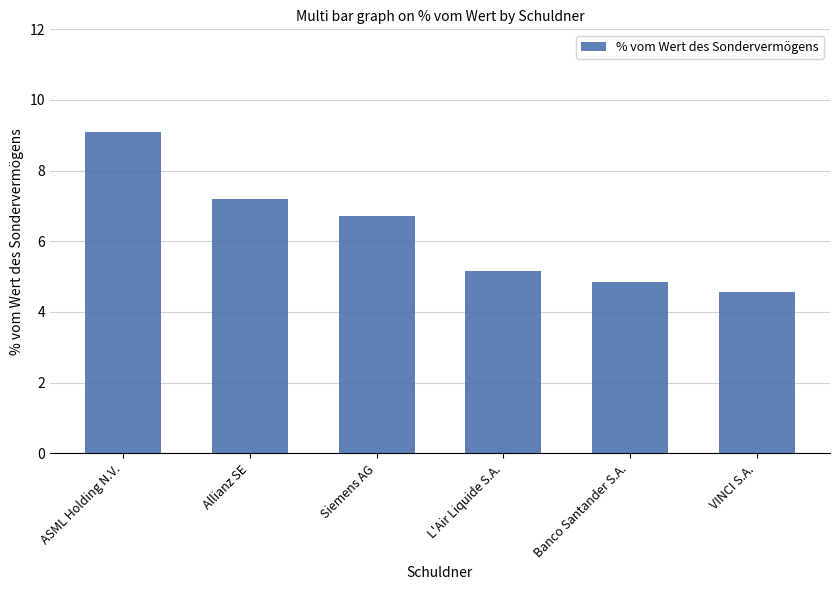

What is the difference between the maximum and minimum values?

4.5